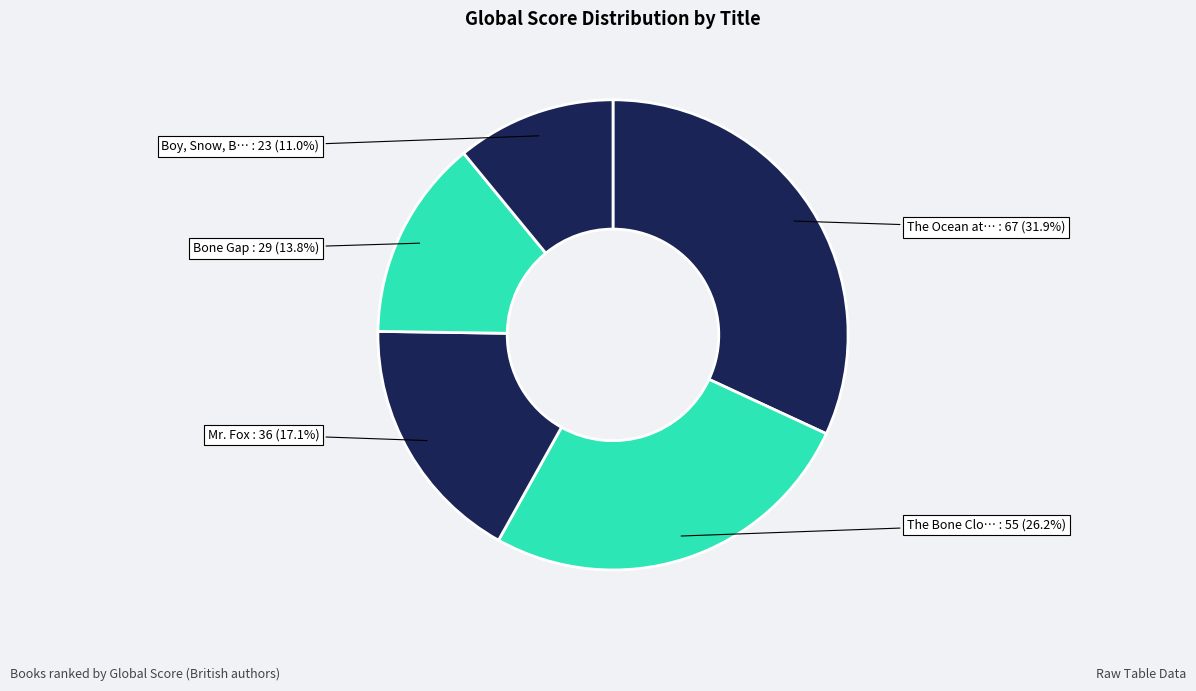

Rank the categories by value from lowest to highest.

Boy, Snow, Bird, Bone Gap, Mr. Fox, The Bone Clocks, The Ocean at the End of the Lane